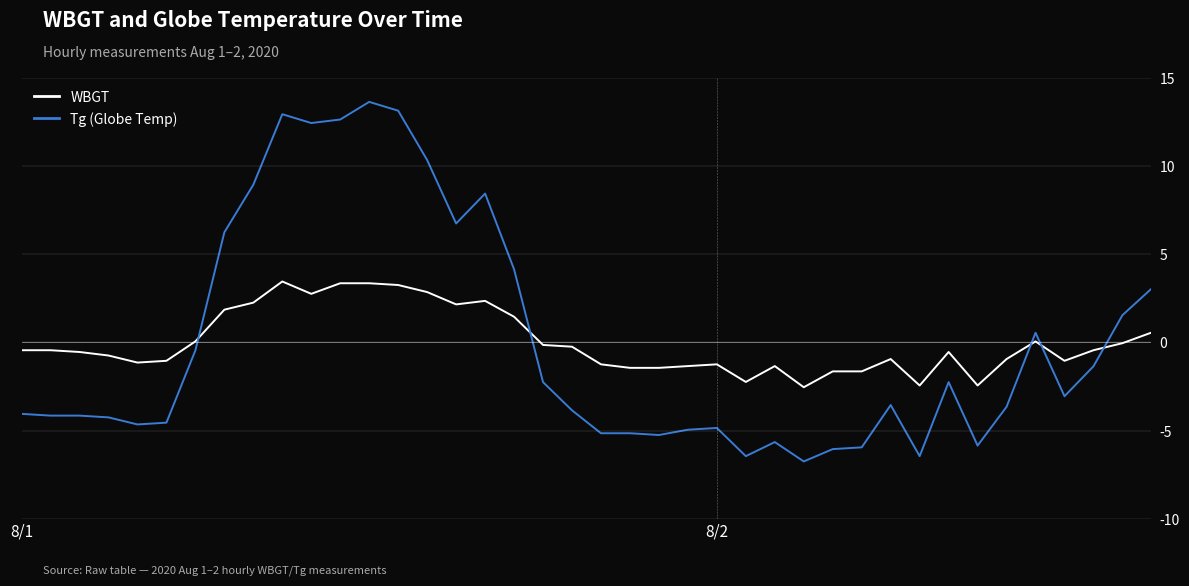

True or false: Tg (Globe Temp) and WBGT intersect in this chart.

True